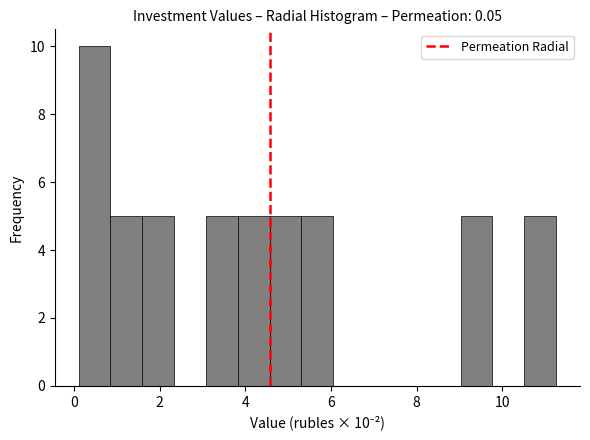

Read against the x-axis, roughly where is the centre of the tallest bar?

0.4